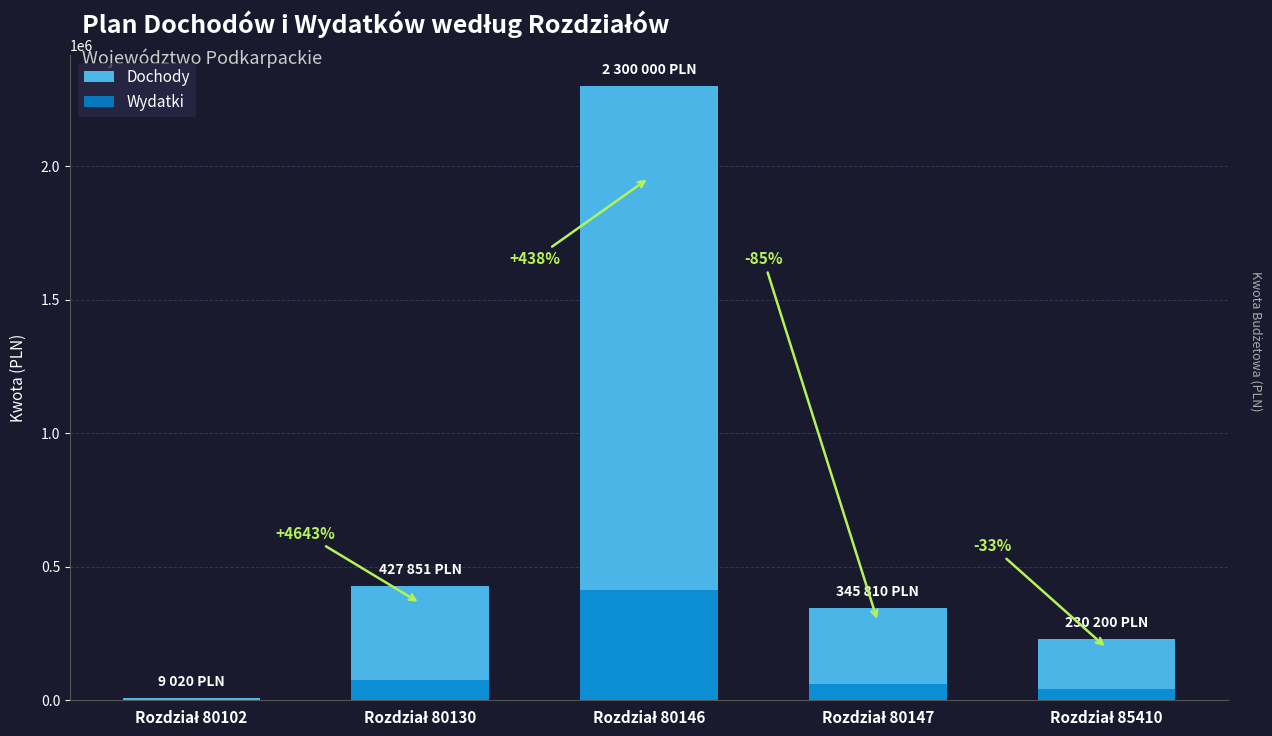

True or false: Dochody has a value of 250736.7 at Rozdział 80130.

False